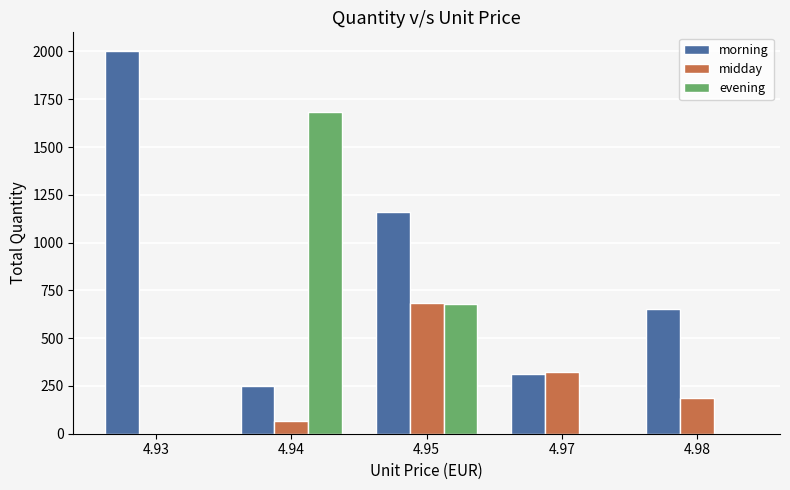

At which label does morning first exceed 651?

4.93